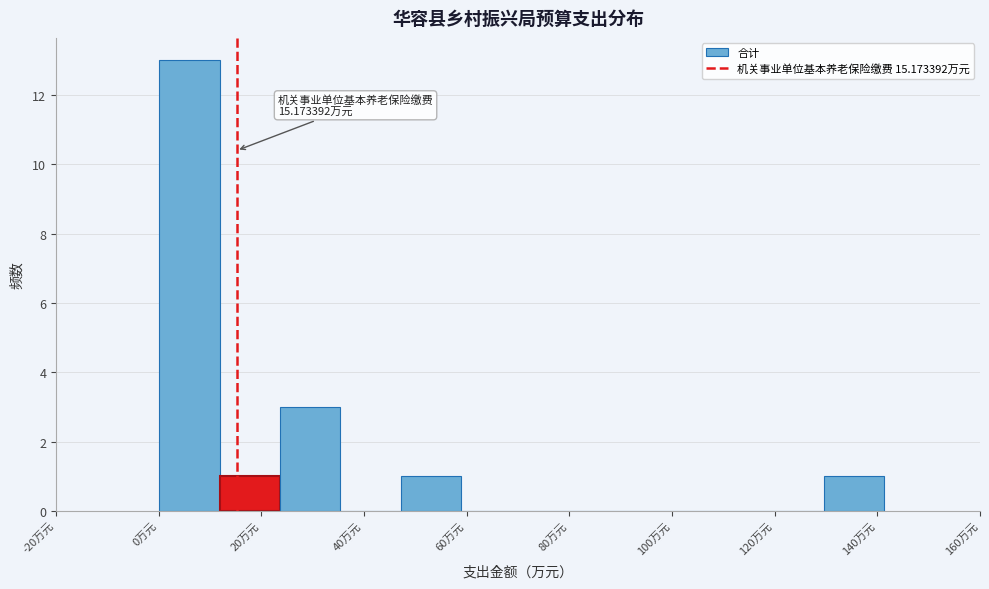

Which range on the x-axis has the tallest bar?

0 to 12